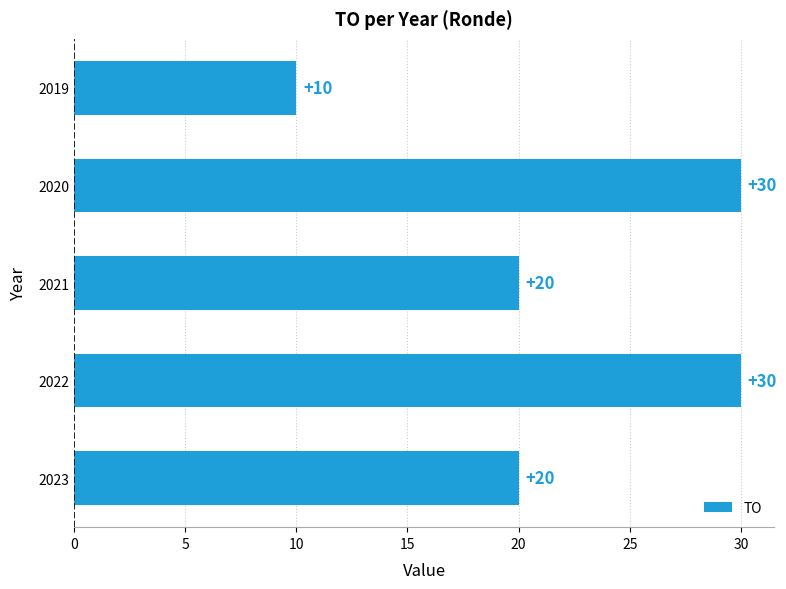

What is the ratio of the value at 2023 to the value at 2021?

1.0